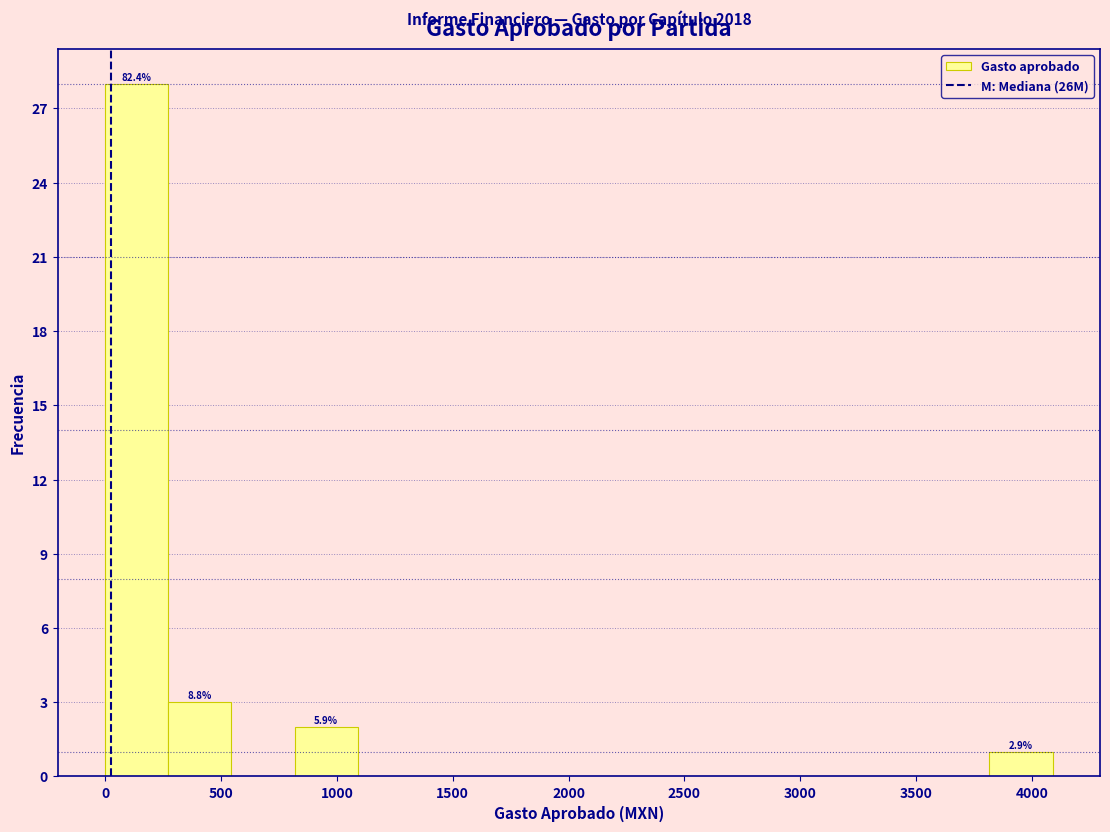

Which range on the x-axis has the tallest bar?

0 to 250